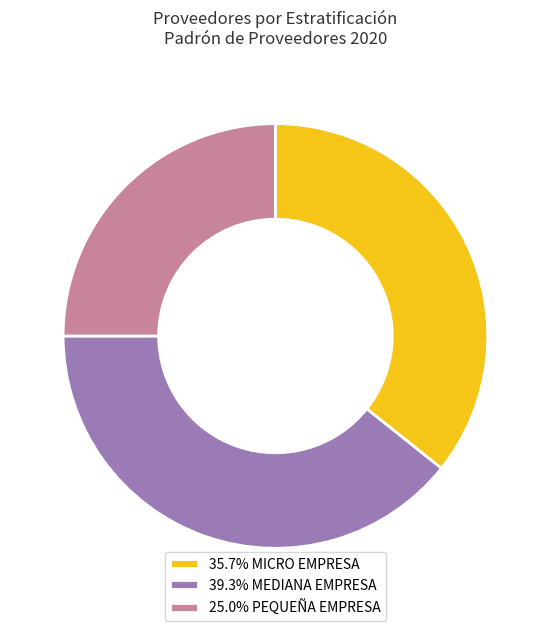

Approximately how many times larger is the value at 39.3% MEDIANA EMPRESA compared to 35.7% MICRO EMPRESA?

1.1